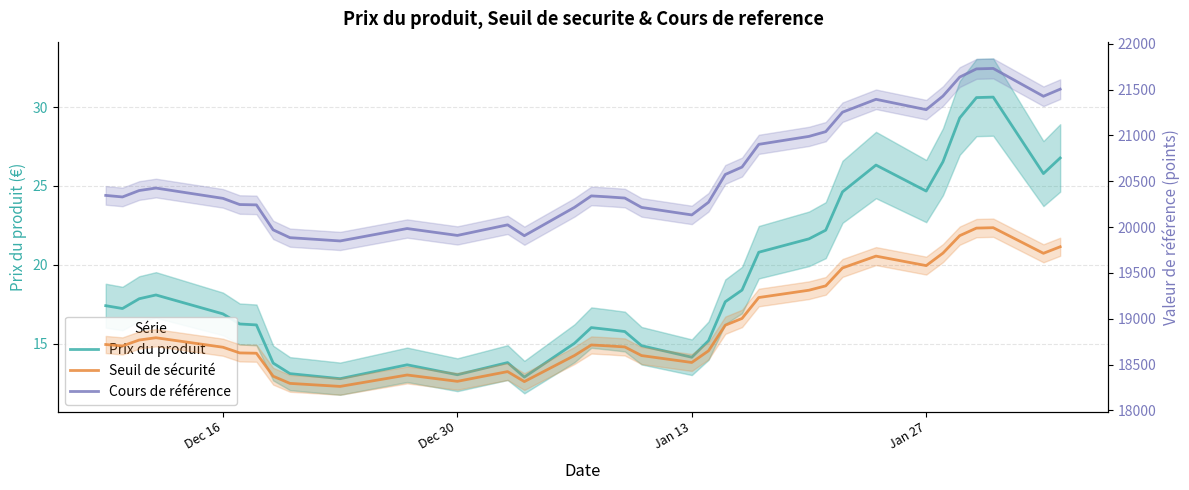

Reading left to right, list all the values displayed in this chart.

Prix du produit: 17.4	17.2	17.8	18.1	16.9	16.2	16.2	13.8	13.1	12.8	13.7	13.0	13.8	12.9	15.0	16.0	15.9	15.8	14.9	14.1	15.2	17.6	18.4	20.8	21.6	22.2	24.6	26.3	24.7	26.5	29.3	30.6	30.6	25.8	26.8
Seuil de sécurité: 18718.3	18702.8	18767.2	18792.2	18688.7	18626.7	18623.2	18372.3	18294.0	18260.9	18385.6	18316.4	18422.7	18313.6	18598.9	18713.3	18703.5	18691.7	18597.6	18522.2	18649.6	18928.7	19003.0	19231.1	19311.1	19358.6	19553.9	19683.3	19579.6	19716.1	19906.5	19989.0	19993.5	19714.0	19785.2
Cours de référence: 20346.0	20329.2	20399.2	20426.3	20313.8	20246.4	20242.6	19969.9	19884.8	19848.8	19984.3	19909.1	20024.7	19906.1	20216.2	20340.6	20329.9	20317.1	20214.8	20132.8	20271.3	20574.7	20655.4	20903.4	20990.3	21042.0	21254.3	21394.9	21282.2	21430.6	21637.5	21727.2	21732.0	21428.2	21505.7